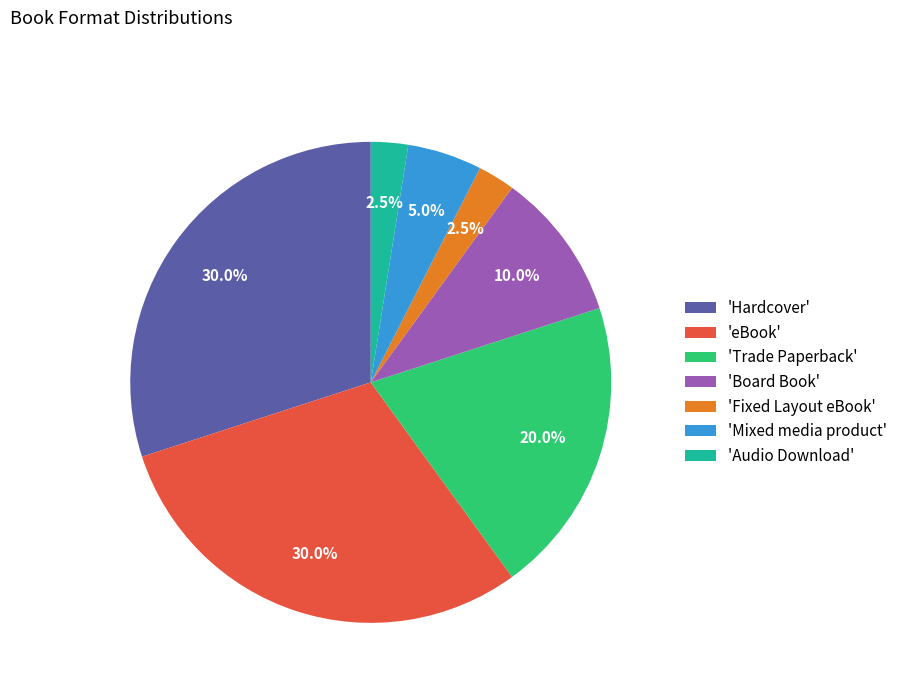

Is the sum of 'Board Book' and 'eBook' greater than half?

No